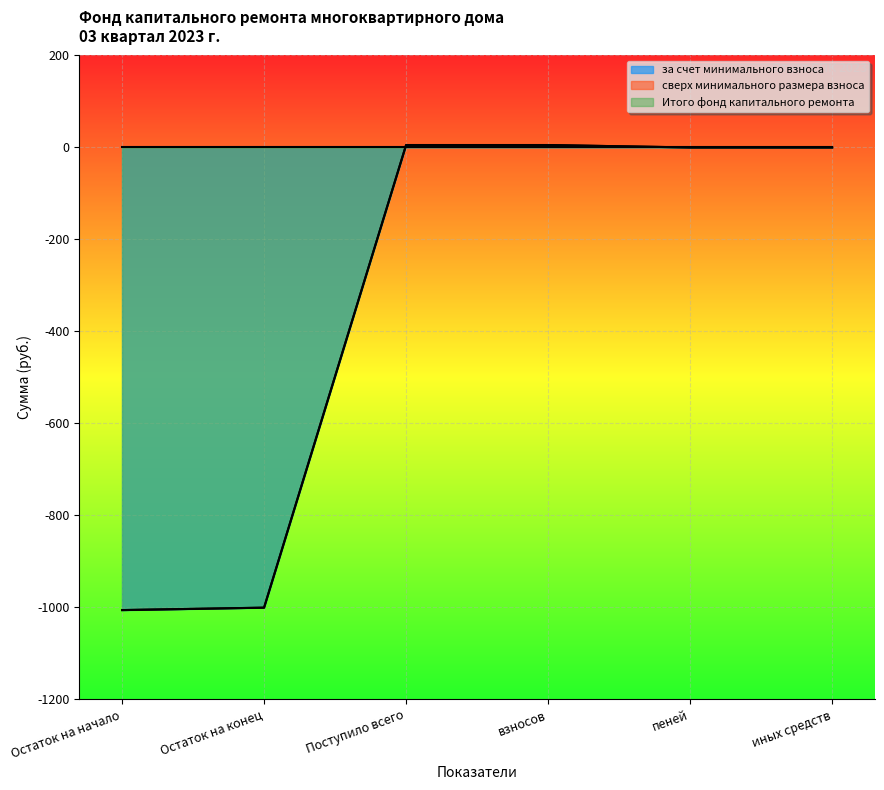

Is it true that за счет минимального взноса equals 521.3 at иных средств?

False